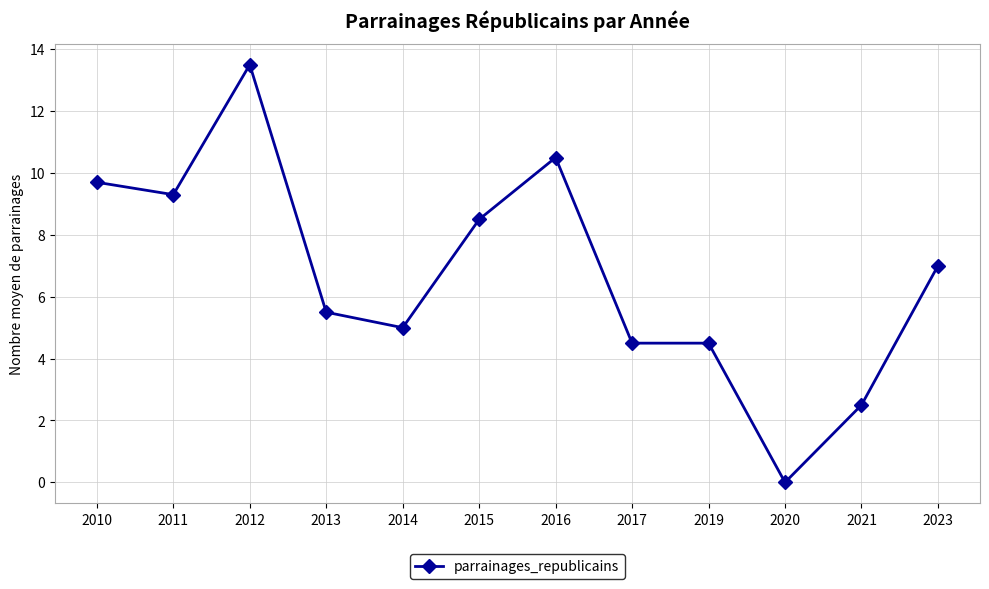

Where is the first local maximum?

2012